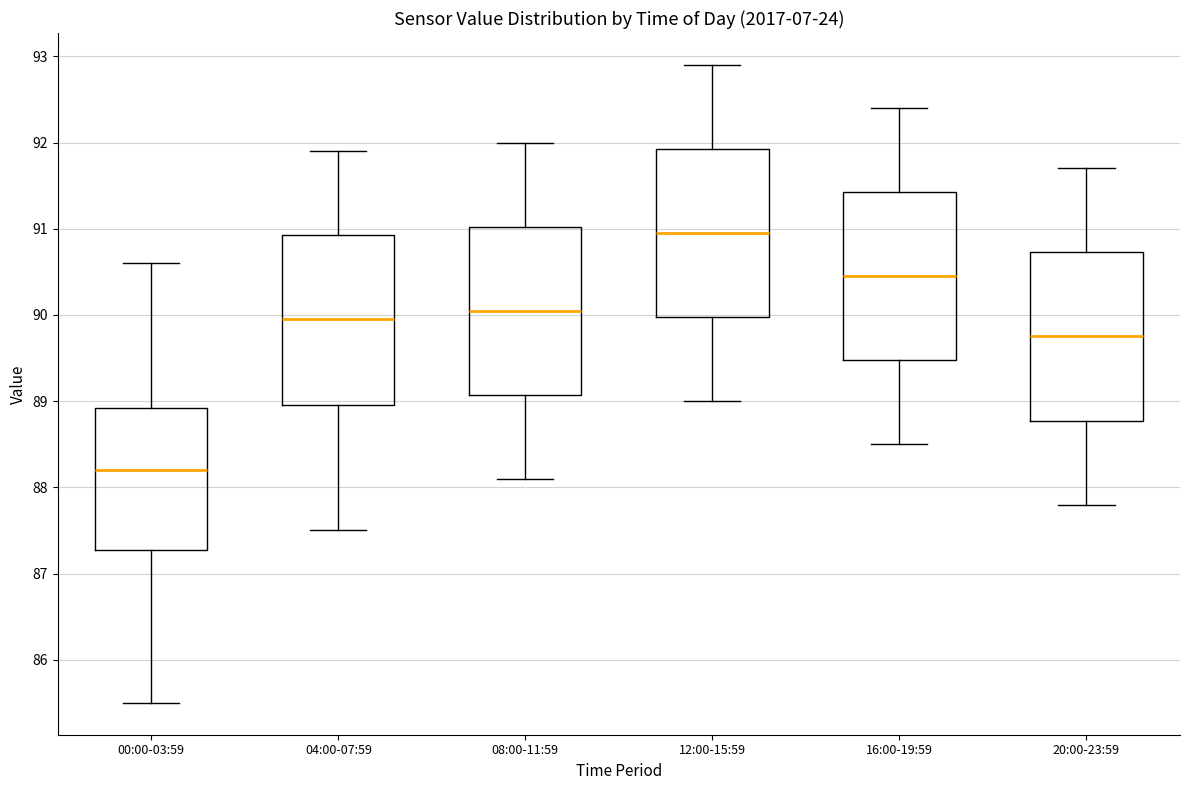

Where is the upper edge of the box for 04:00-07:59 on the y-axis? The values are not printed on the chart, so give them approximately, as read against the axis.

90.9